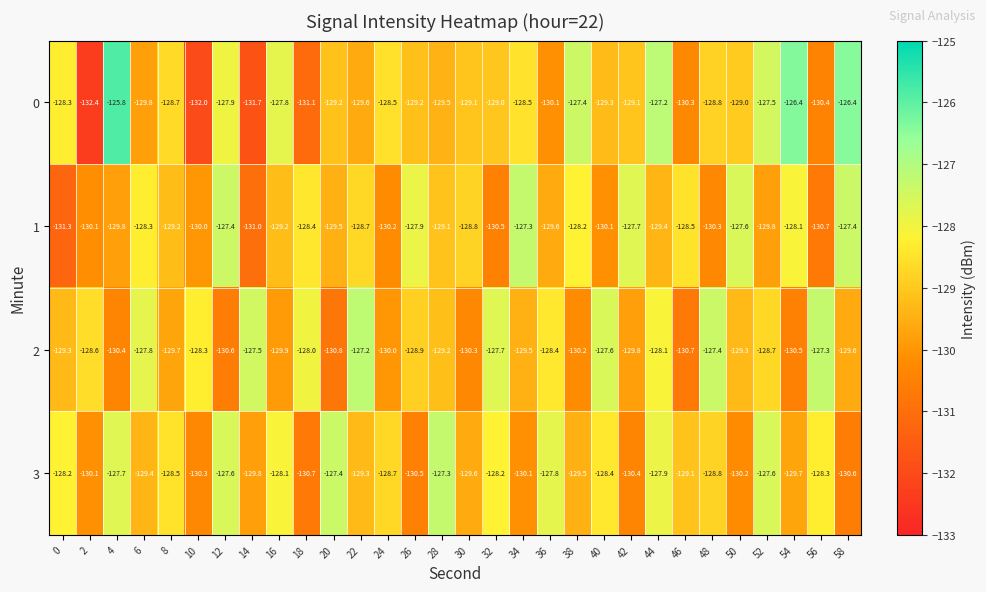

What is the total value across all series at 58?

-514.0